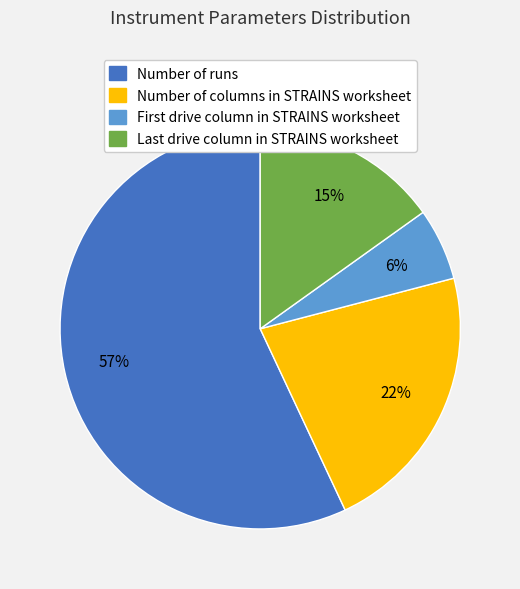

Is there any slice that represents more than half of the pie?

Yes